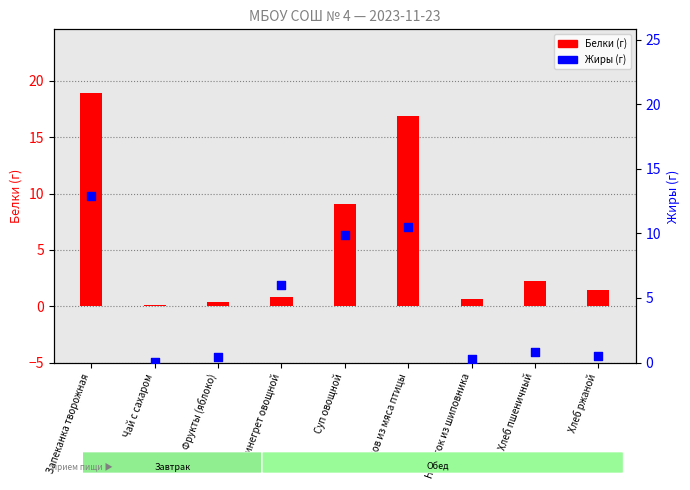

Is the value of Белки at Суп овощной greater than the value of Жиры at Чай с сахаром?

Yes